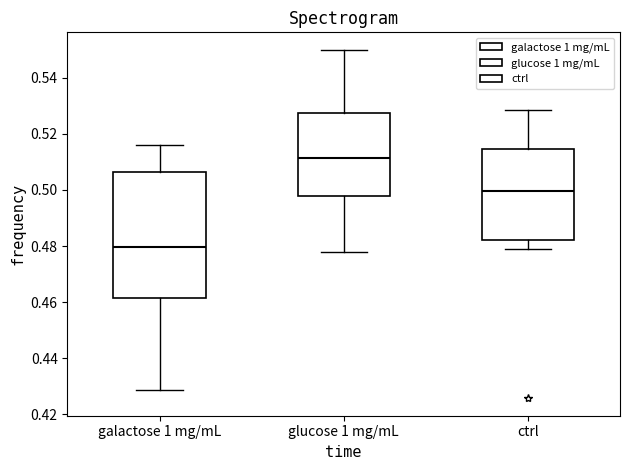

Which box's median line is the highest?

glucose 1 mg/mL